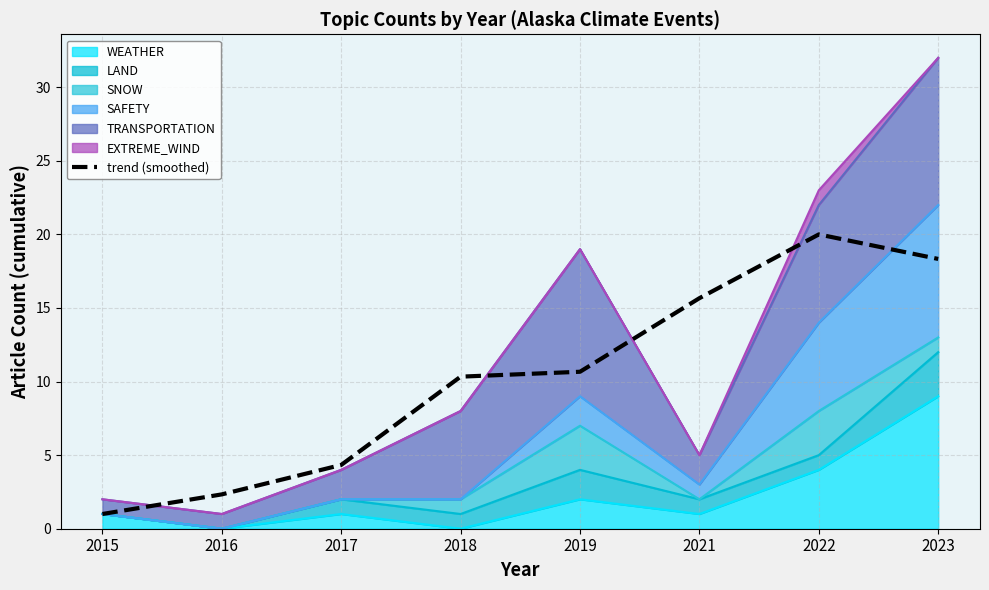

Reading left to right, list all the values displayed in this chart.

1.0	2.3	4.3	10.3	10.7	15.7	20.0	18.3